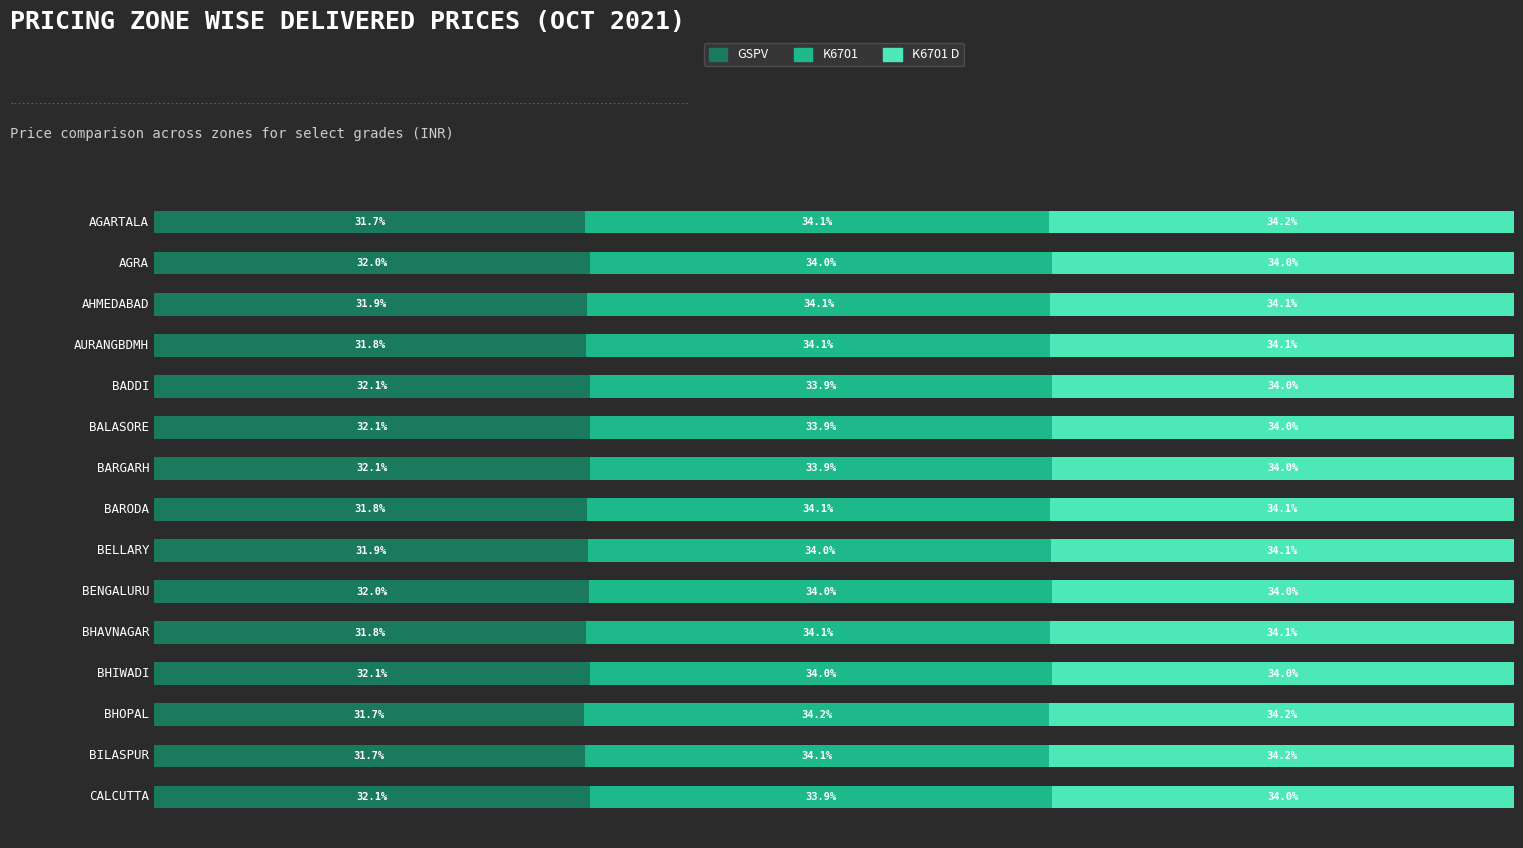

What is the average value of the K6701 D series?

34.1